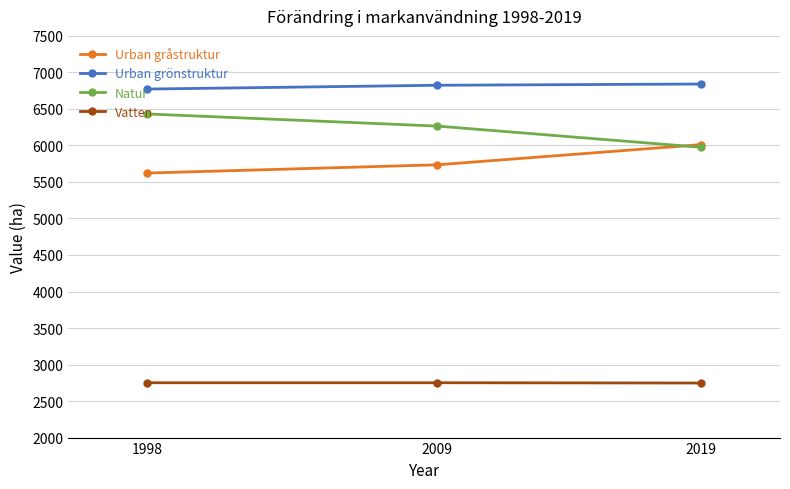

What is the difference between the highest and lowest values at 2009?

4073